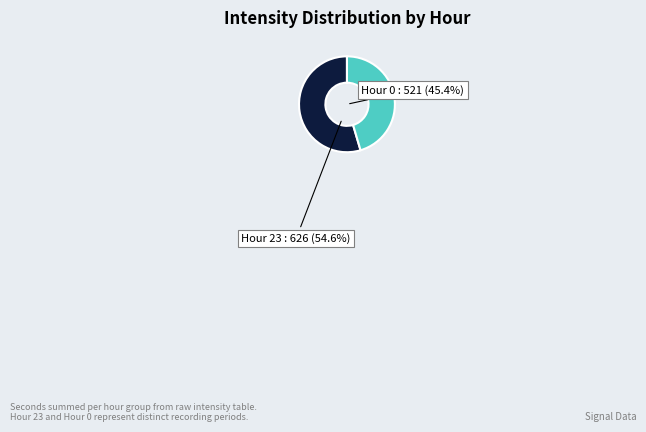

What percentage is NOT represented by Hour 23?

45.4%